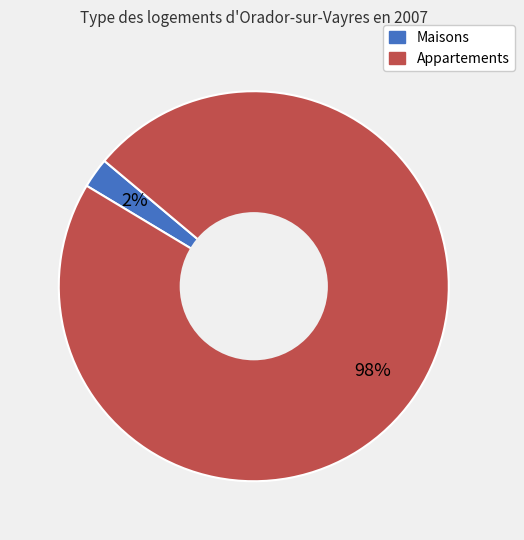

Do Maisons and Appartements together represent more than half of the pie?

Yes